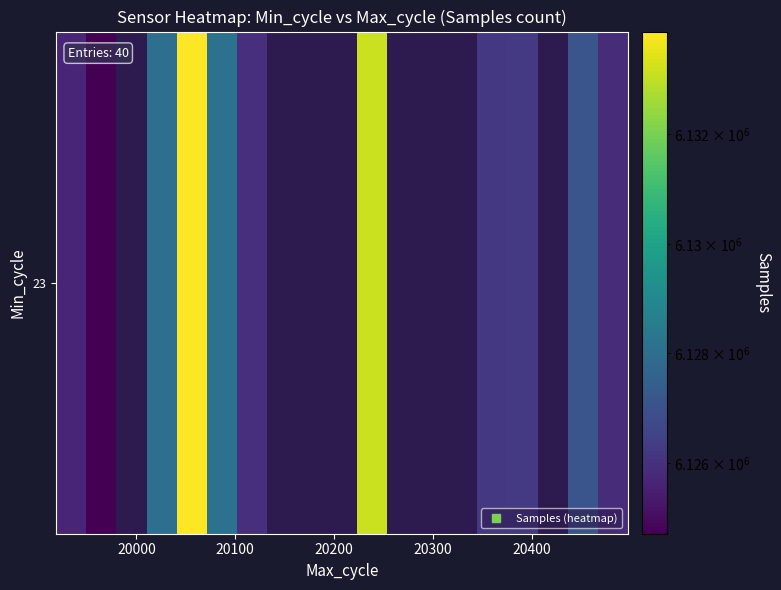

Count the number of categories in the chart.

19